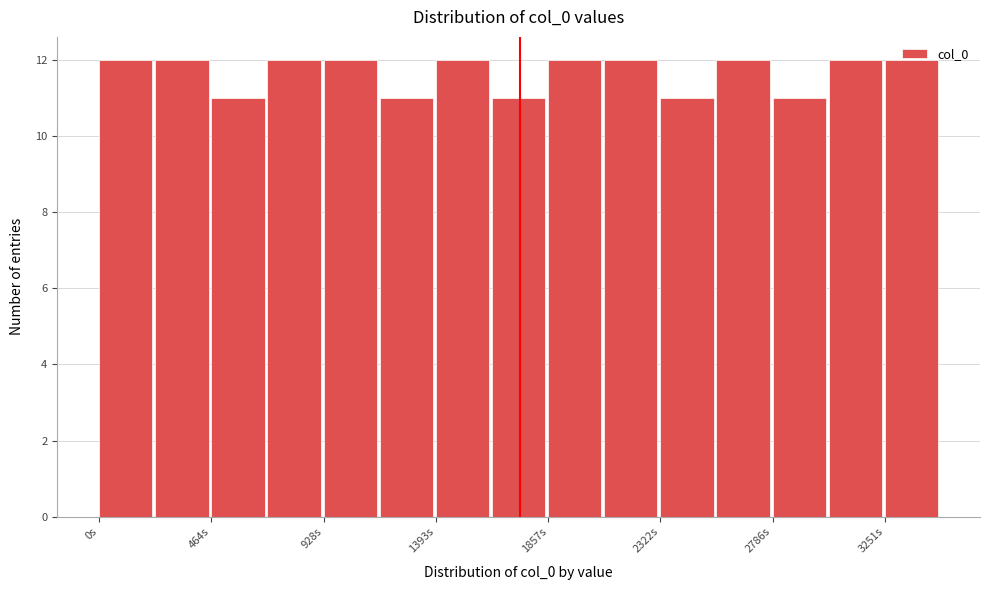

What is the height of the bar covering 2800 to 3000 on the x-axis? Neither the bar edges nor the heights are printed on the chart, so give them approximately, as read against the axes.

11